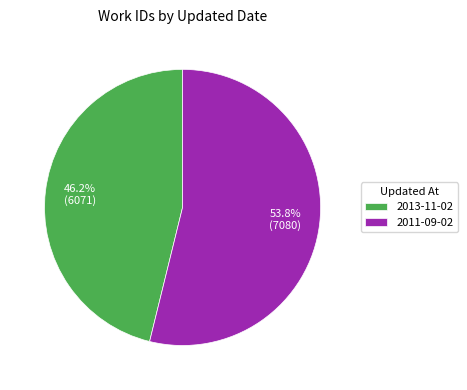

To the nearest percent, what is the combined percentage of 2011-09-02 and 2013-11-02?

100%